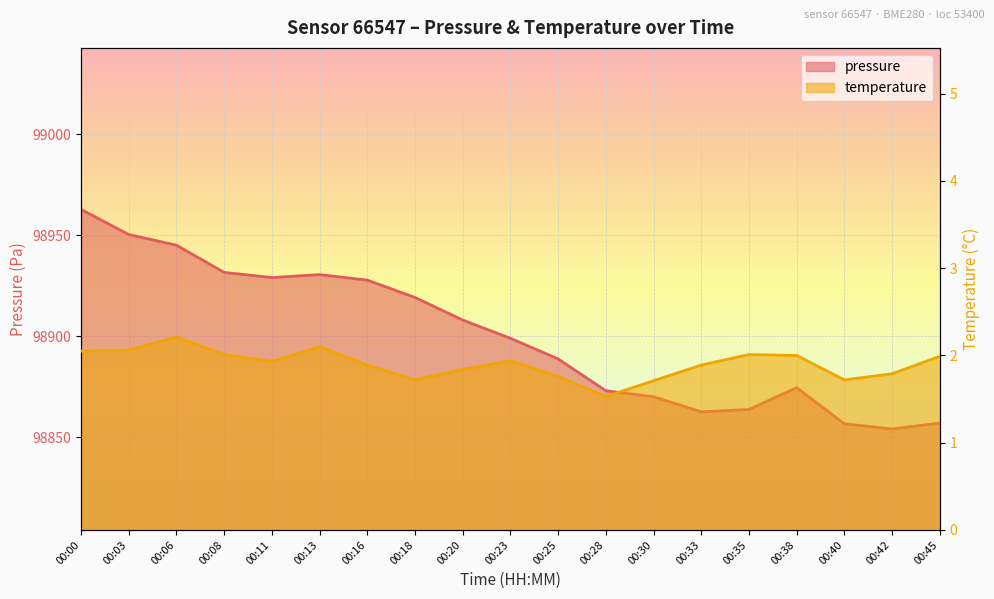

At 00:20, list the series in order from largest to smallest.

pressure, temperature